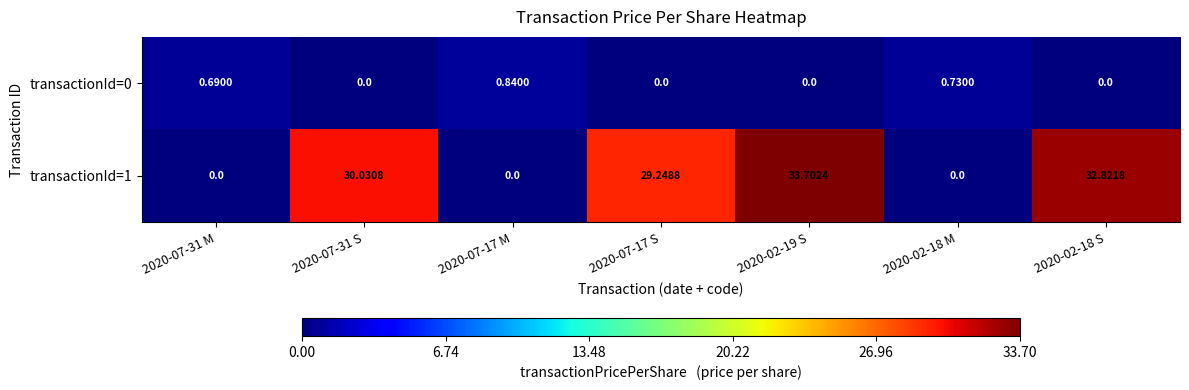

At 2020-07-17 M, list the series in order from largest to smallest.

transactionId=0, transactionId=1